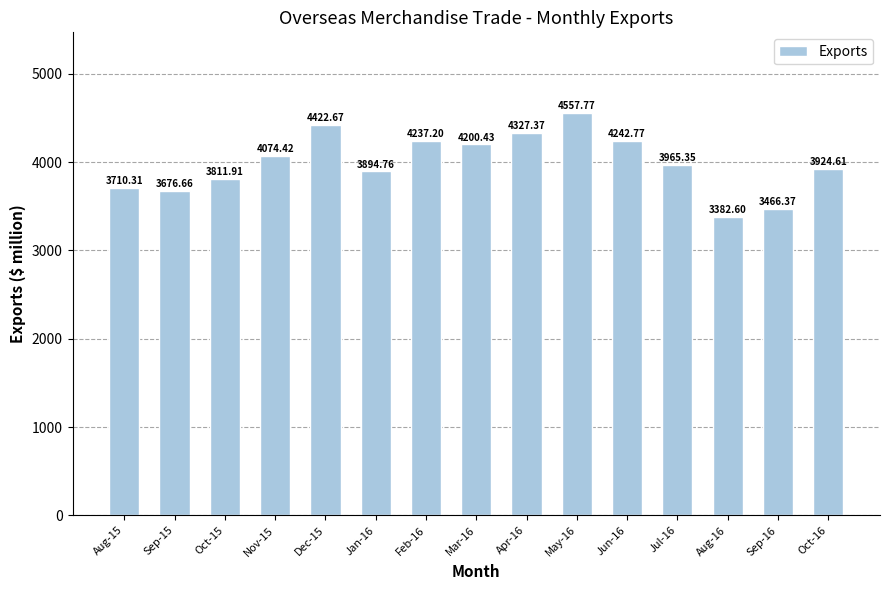

What is the sum of all values?

59895.2